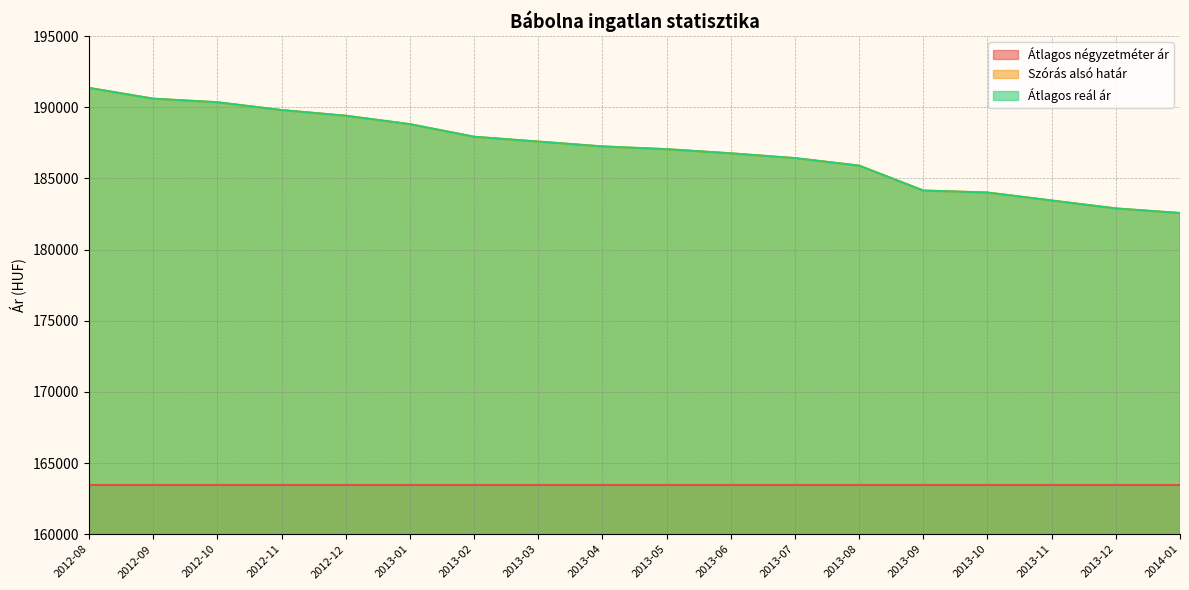

Which label corresponds to the smallest value in the chart?

2014-01